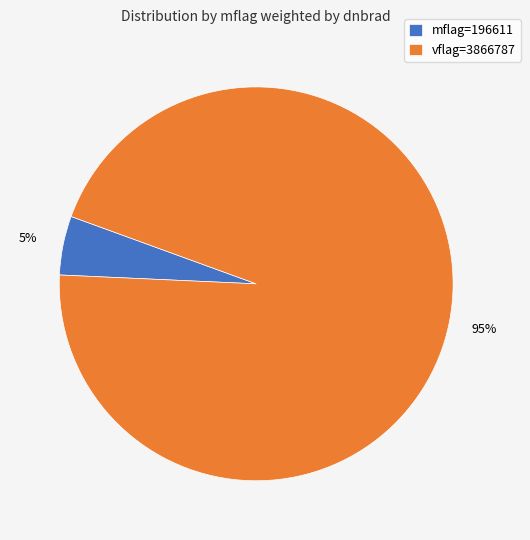

Is the sum of mflag=196611 and vflag=3866787 greater than half?

Yes